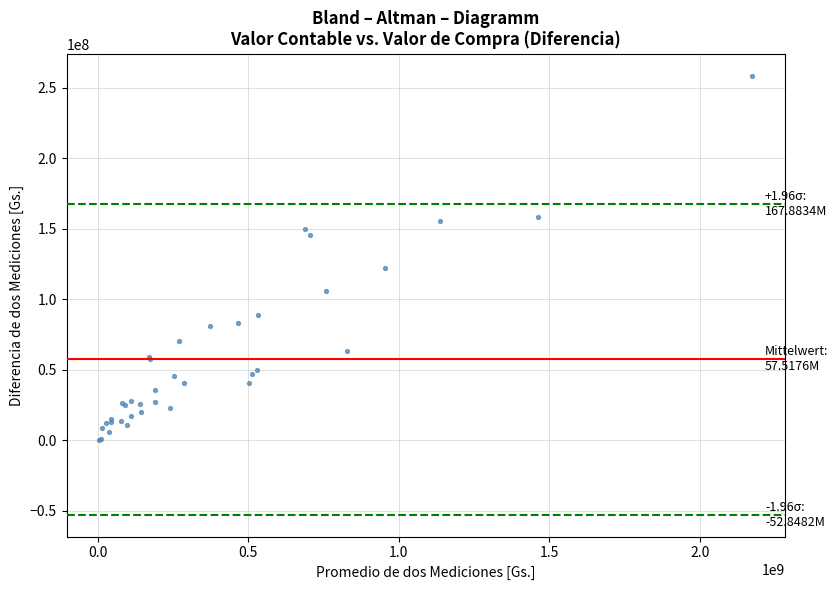

What Y value in the scatter plot is closest to 129550878?

121832224.1